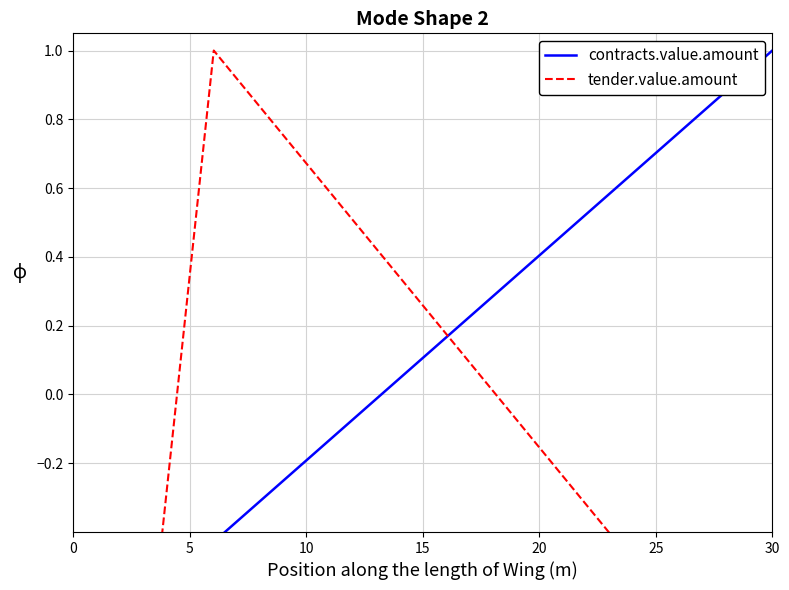

The value of tender.value.amount at 0 is -1.5. True or false?

False